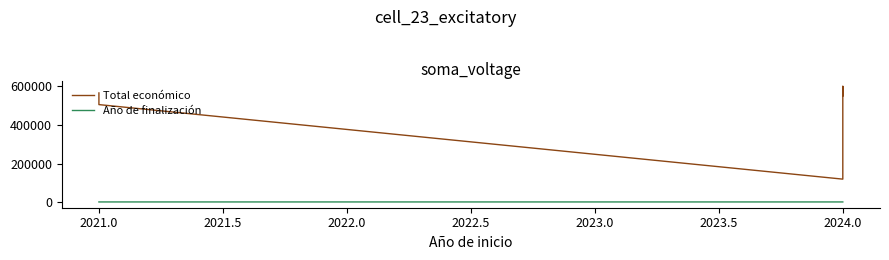

Which series has the widest spread of values?

Total económico